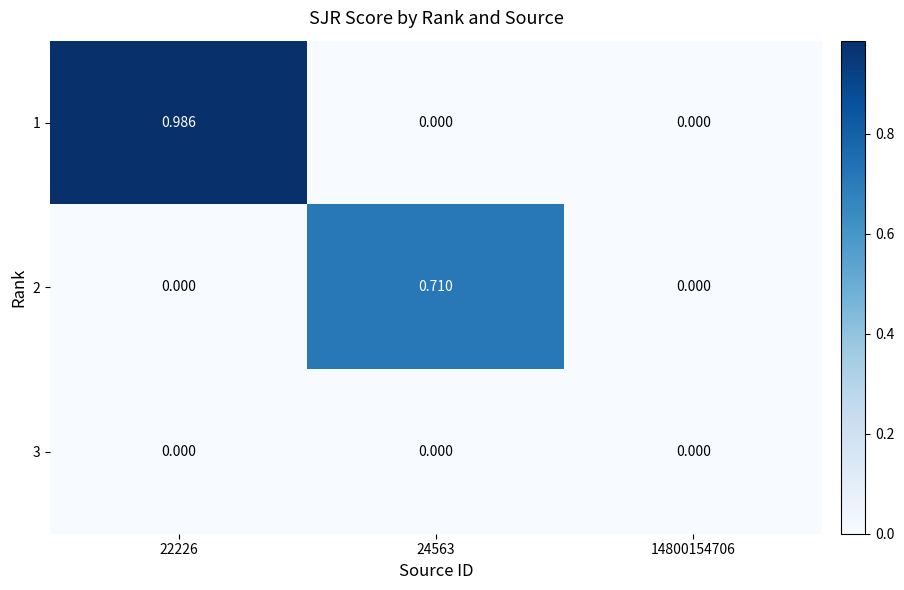

At which category is the sum across all series the highest?

22226